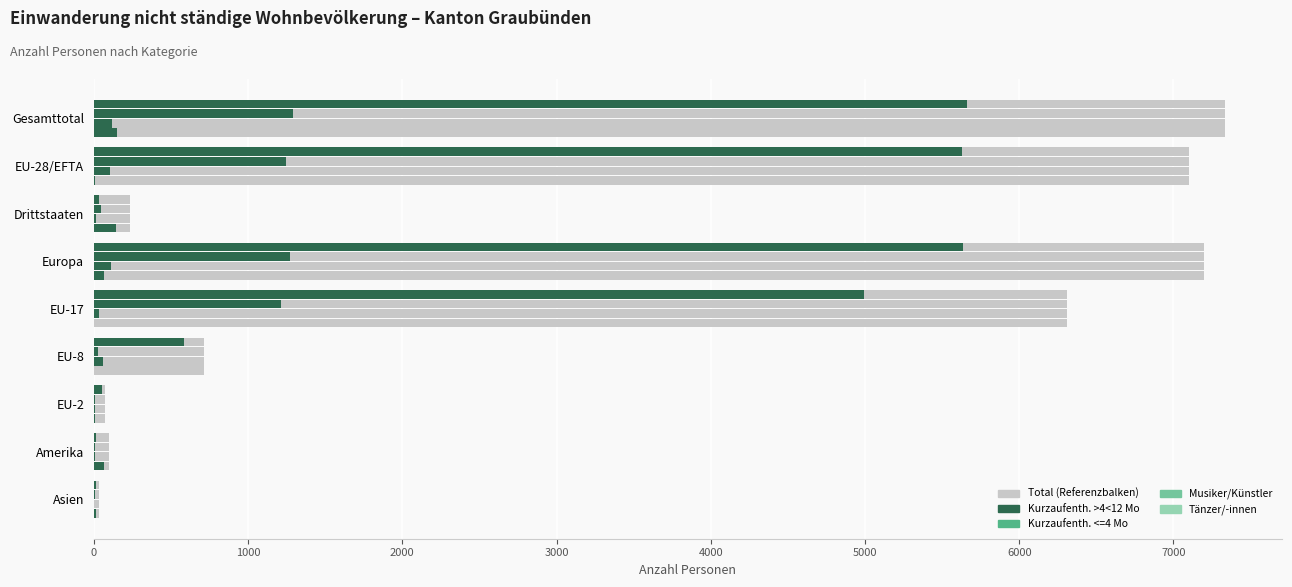

Which has a higher value, EU-28/EFTA or EU-2?

EU-28/EFTA